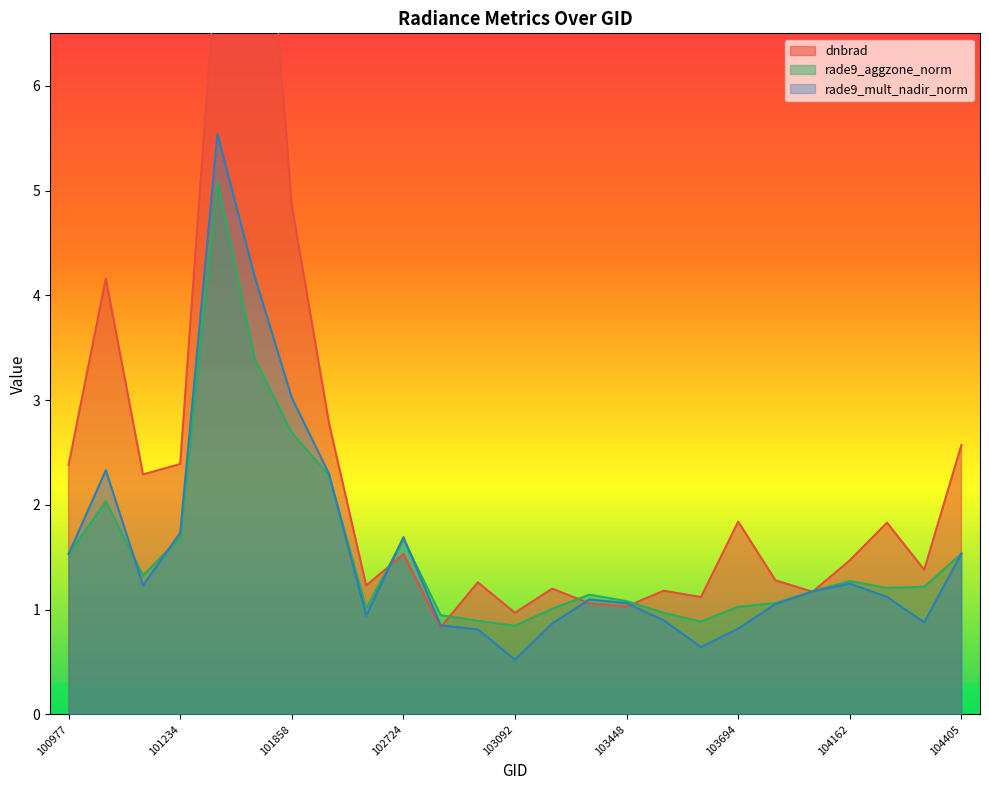

List the series in order of their peak value, lowest first.

rade9_aggzone_norm, rade9_mult_nadir_norm, dnbrad